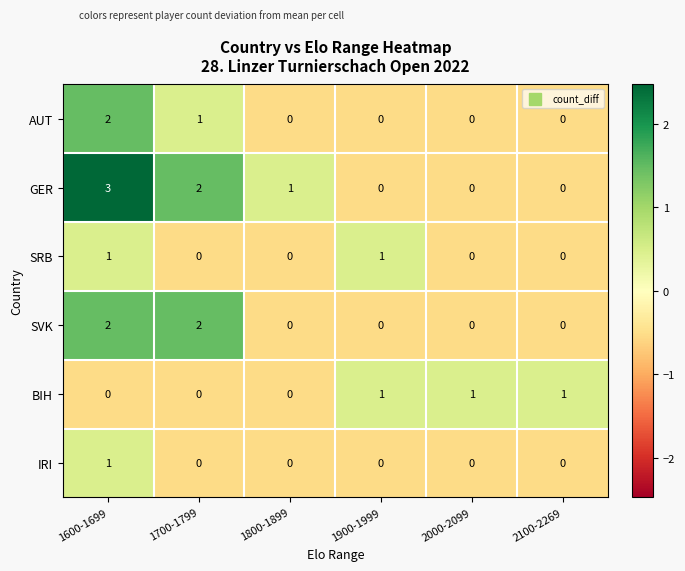

How many categories are shown in the chart?

6